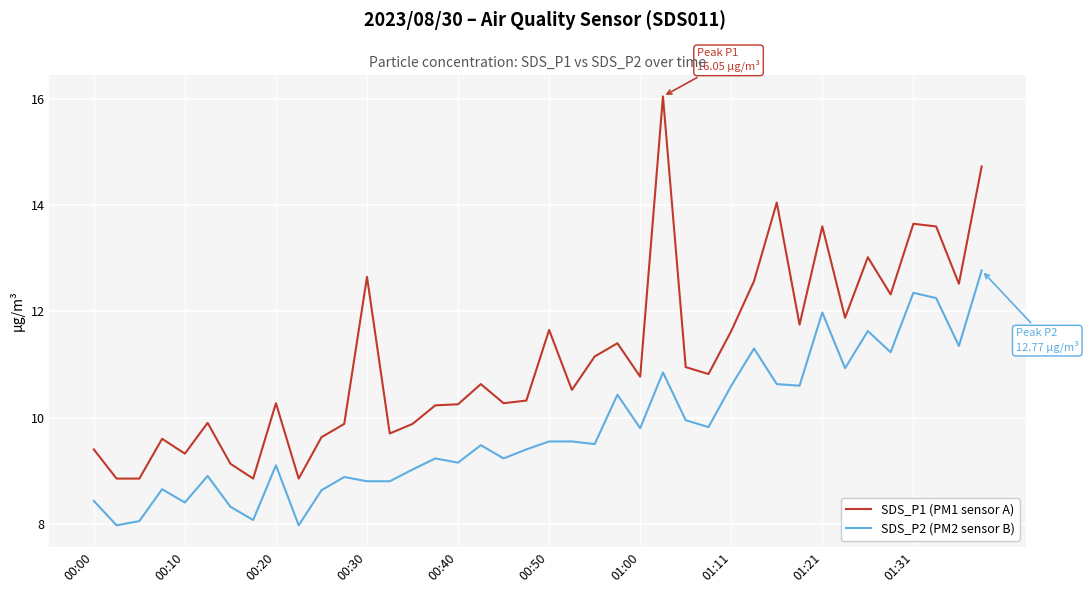

Which series has the widest spread of values?

SDS_P1 (PM1 sensor A)